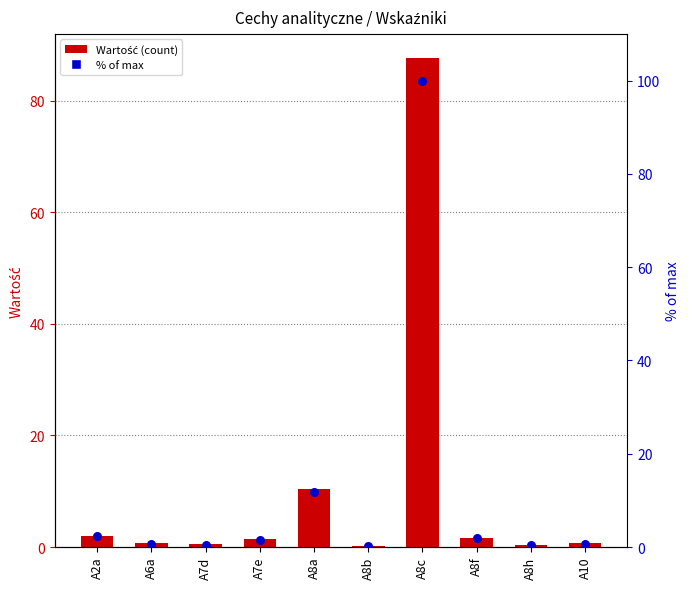

Which series reaches the maximum Y coordinate?

% of max